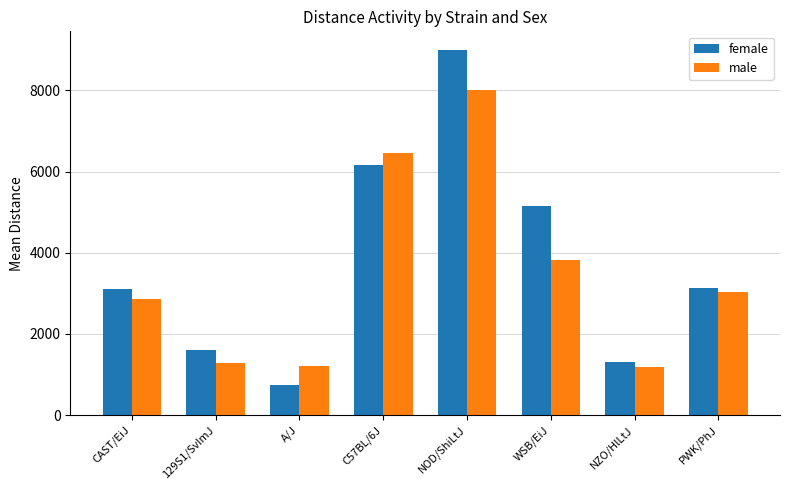

The value of female at NOD/ShiLtJ is 15742. True or false?

False